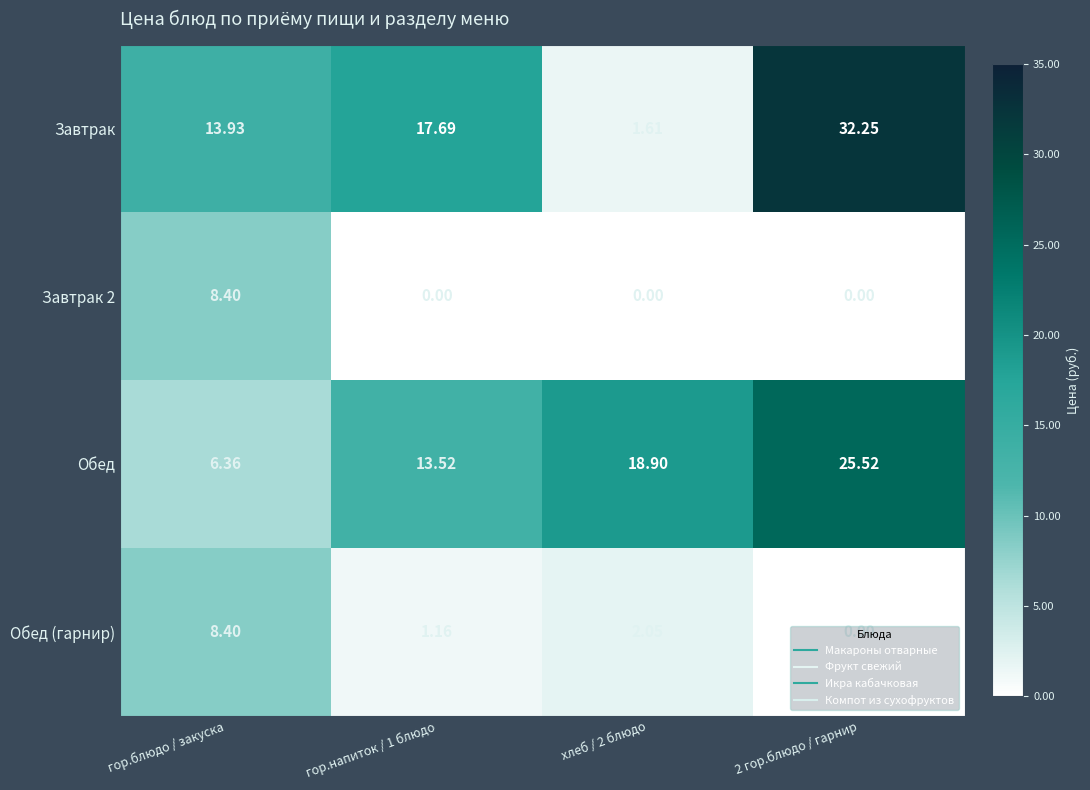

Which series changed the most between гор.блюдо / закуска and хлеб / 2 блюдо?

Обед